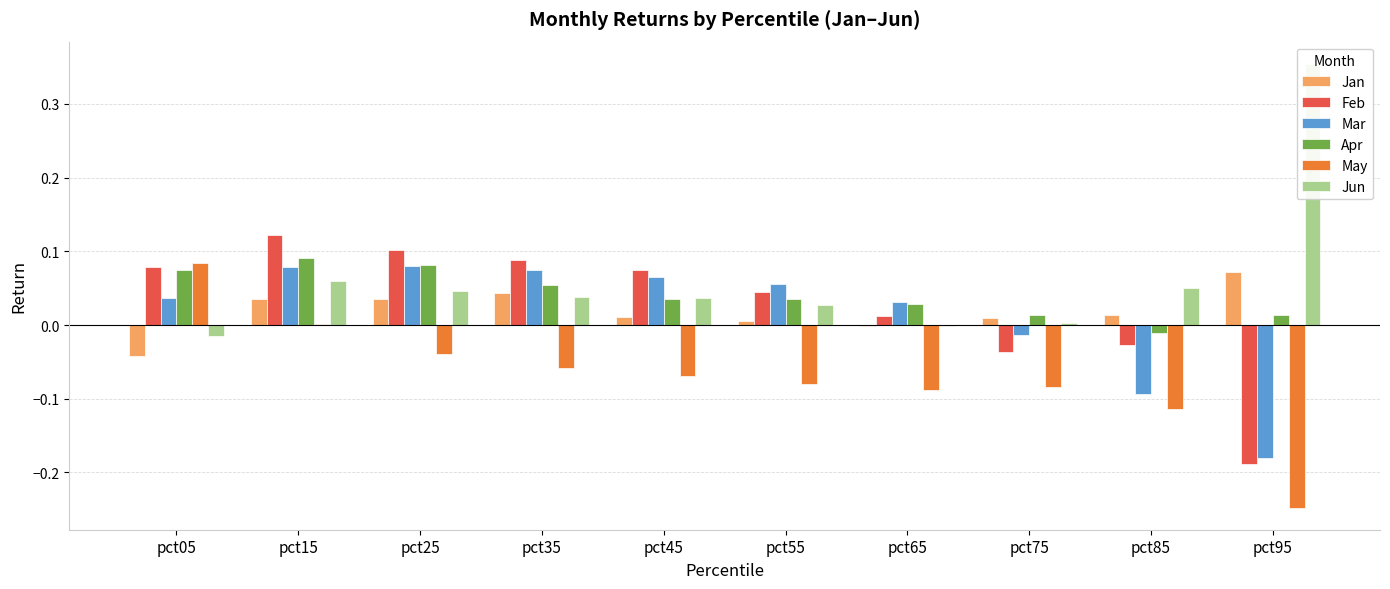

The Jan series shows 0.1 at pct95. True or false?

True